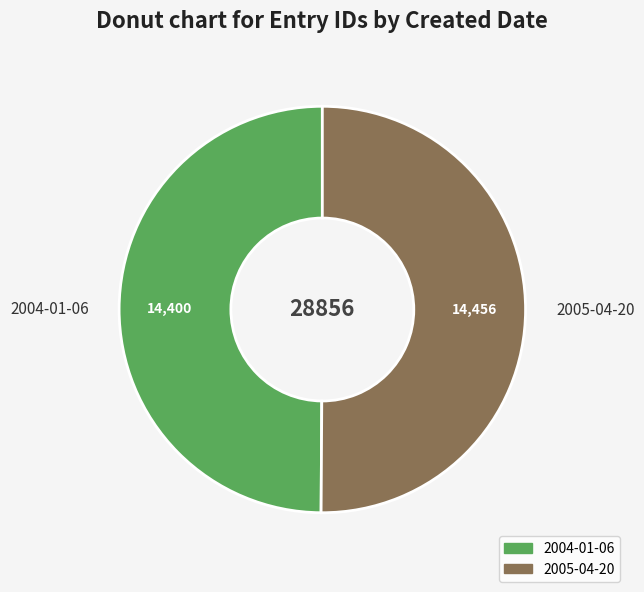

What is the ratio of the value at 2004-01-06 to the value at 2005-04-20?

1.0